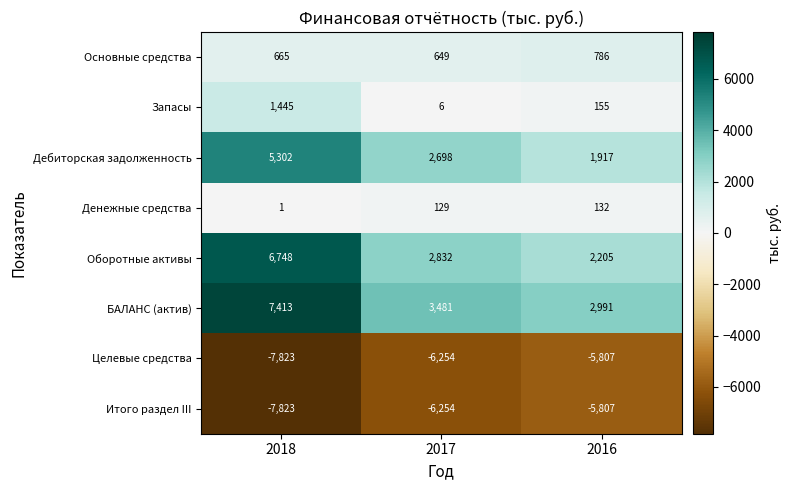

What is the difference between the maximum and minimum values in the Оборотные активы series?

4543